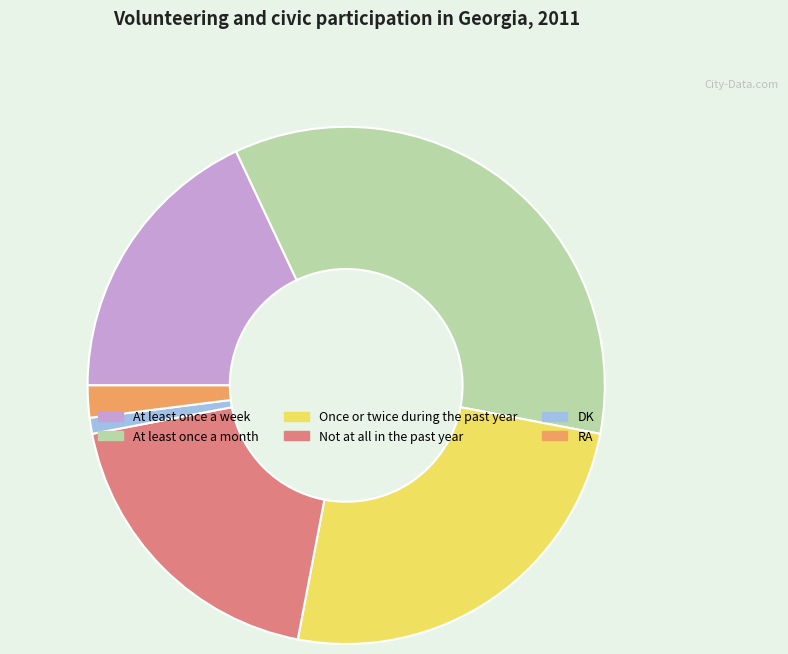

True or false: Once or twice during the past year accounts for 25% of the total.

True